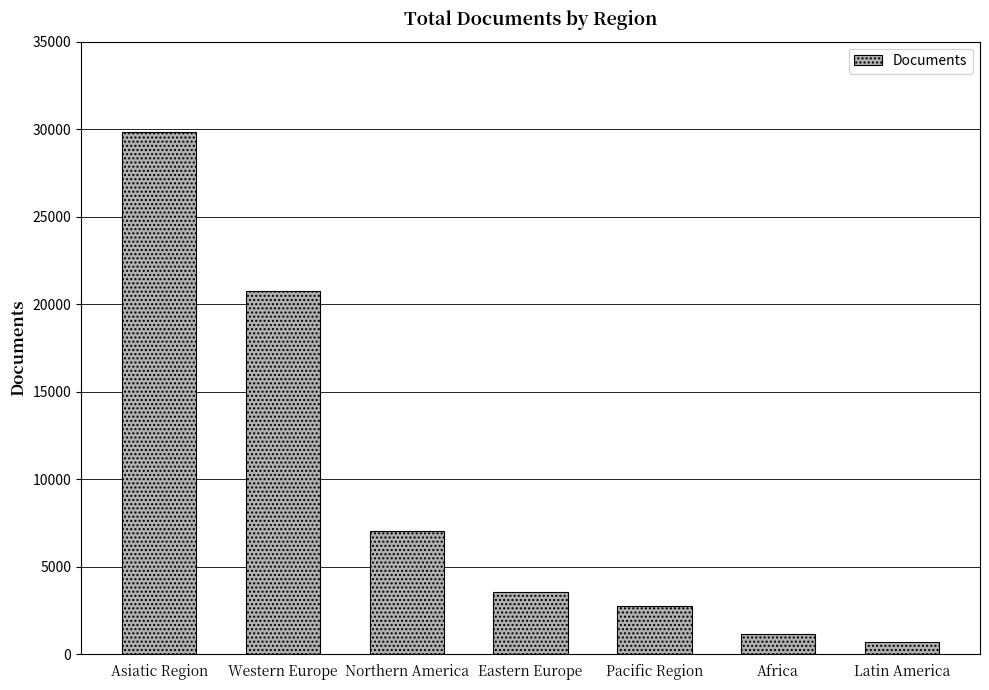

Reading right to left, extract all data points from this chart.

Latin America=689	Africa=1132	Pacific Region=2752	Eastern Europe=3527	Northern America=7024	Western Europe=20749	Asiatic Region=29821